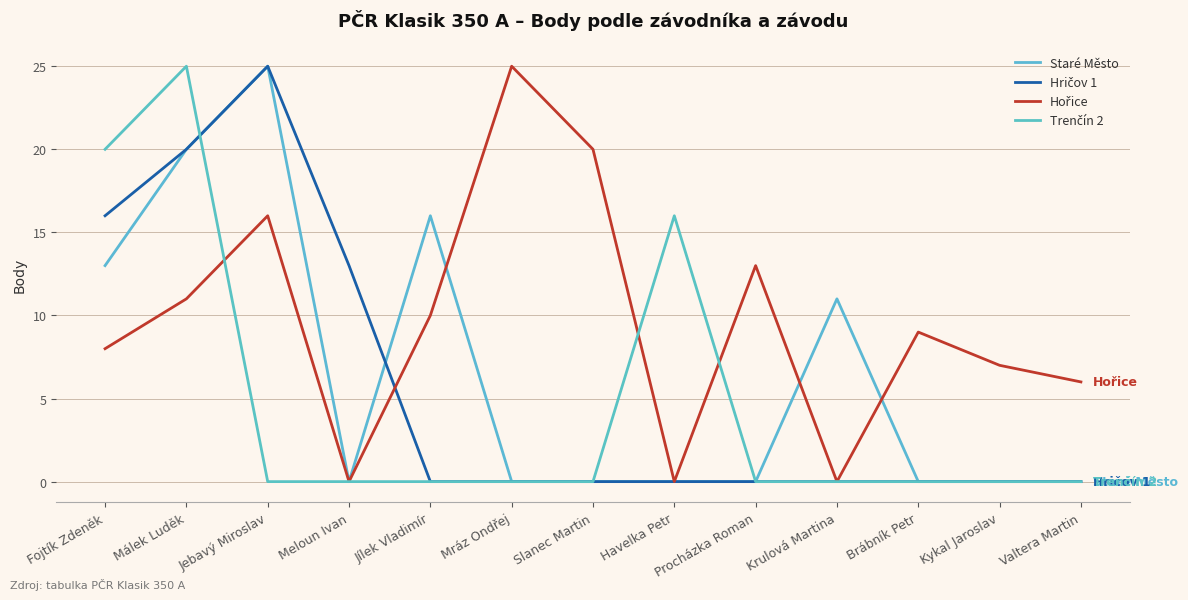

What is the approximate value of Hořice at Valtera Martin, to the nearest 10?

10